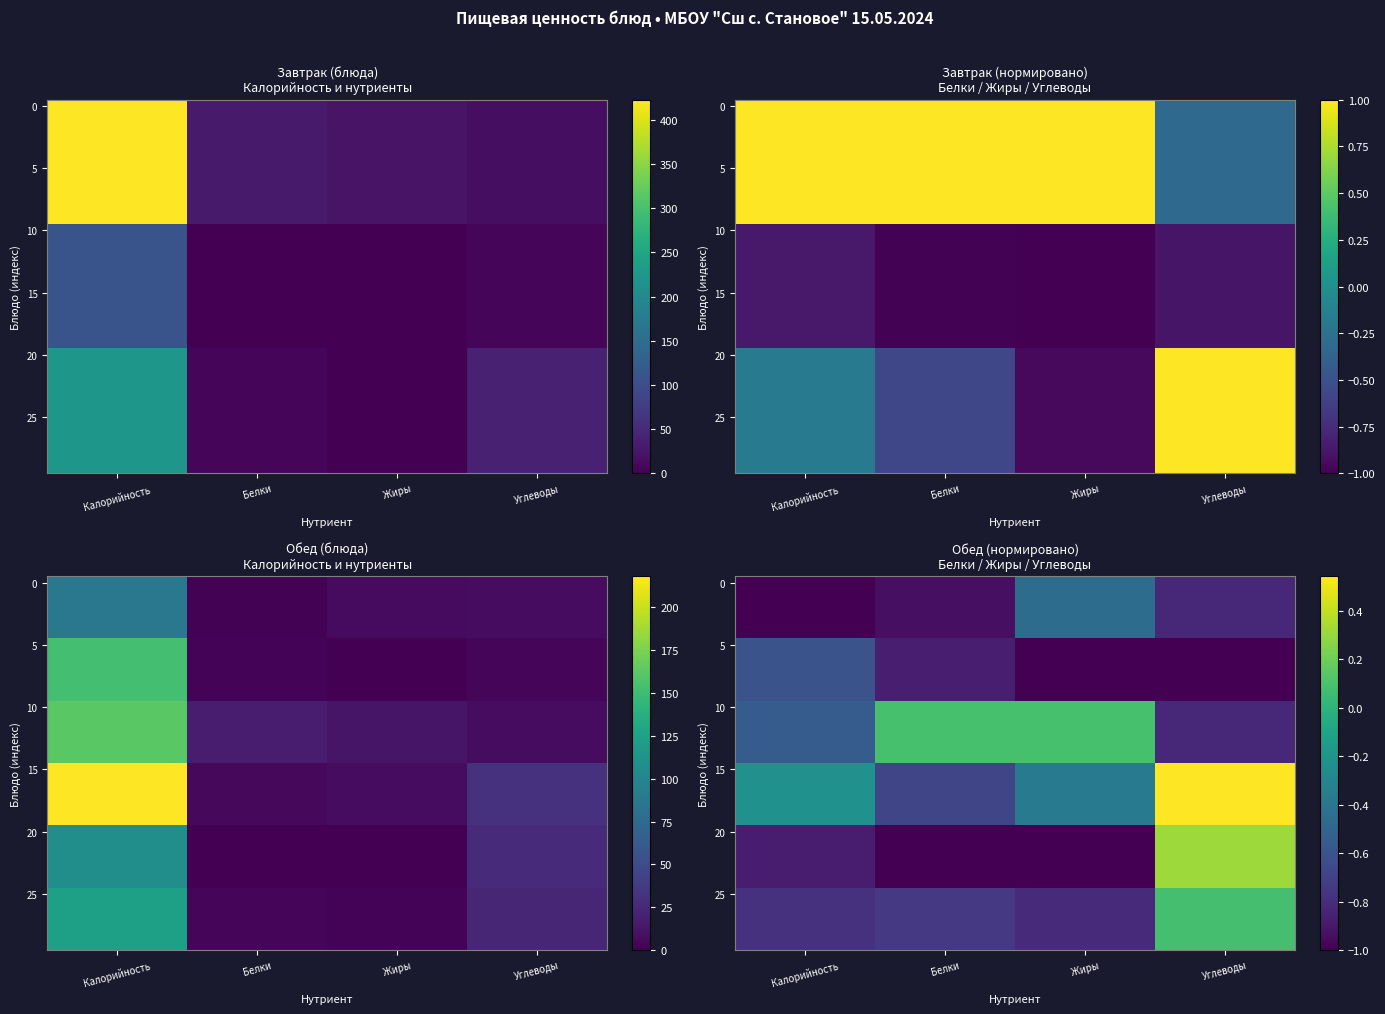

At which category is the sum across all series the highest?

Углеводы